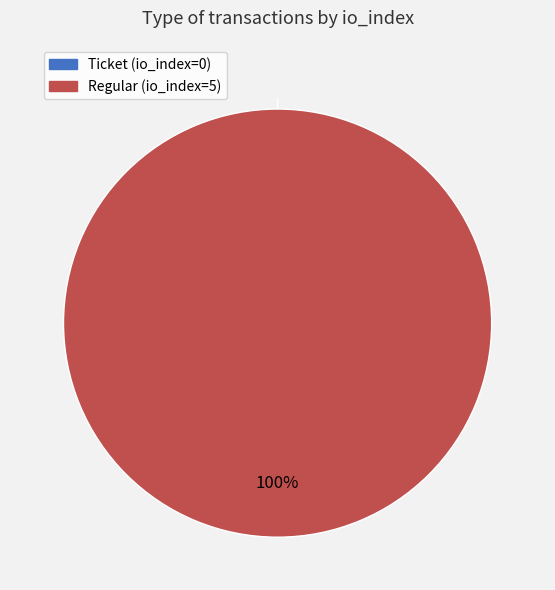

To the nearest percent, what portion does Regular (io_index=5) represent?

100%